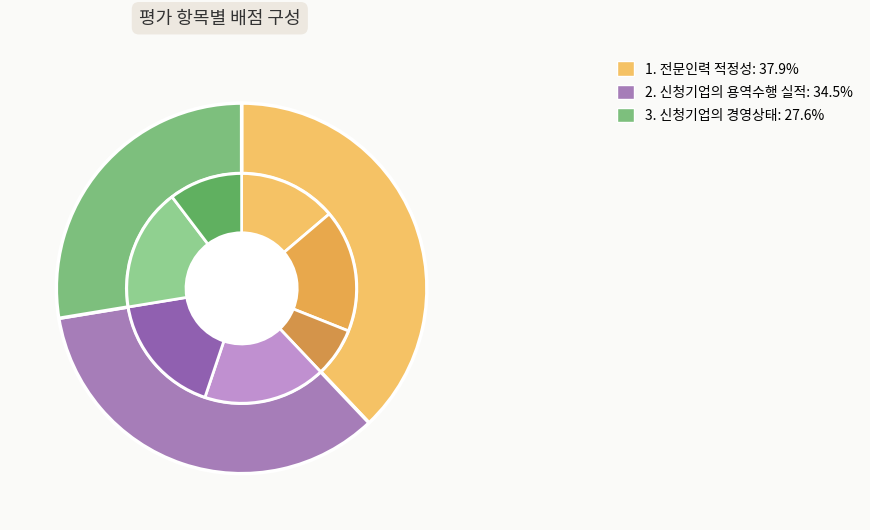

How many slices are in this pie chart?

3